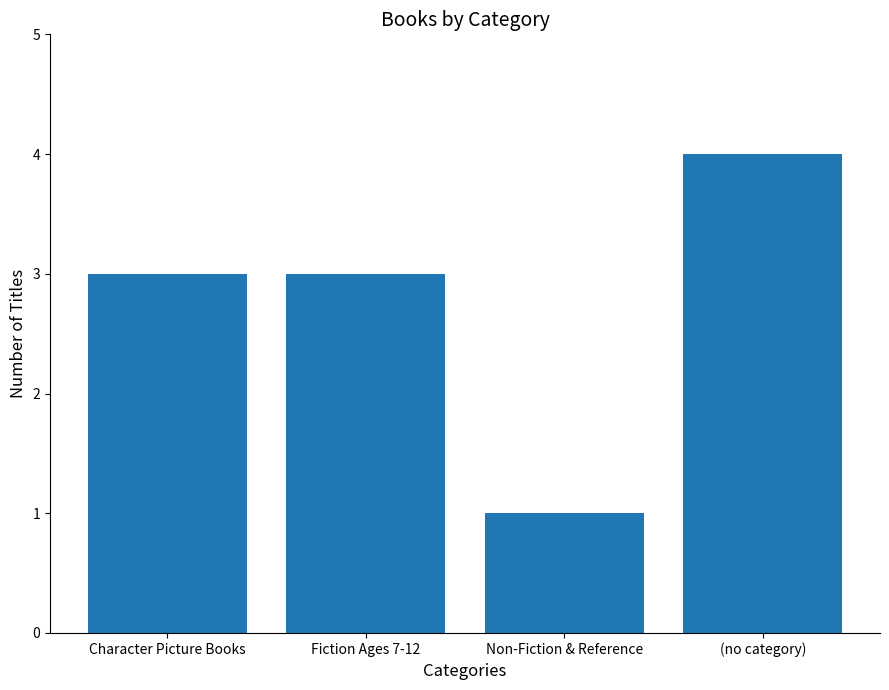

The chart shows a value of 4 at (no category). True or false?

True